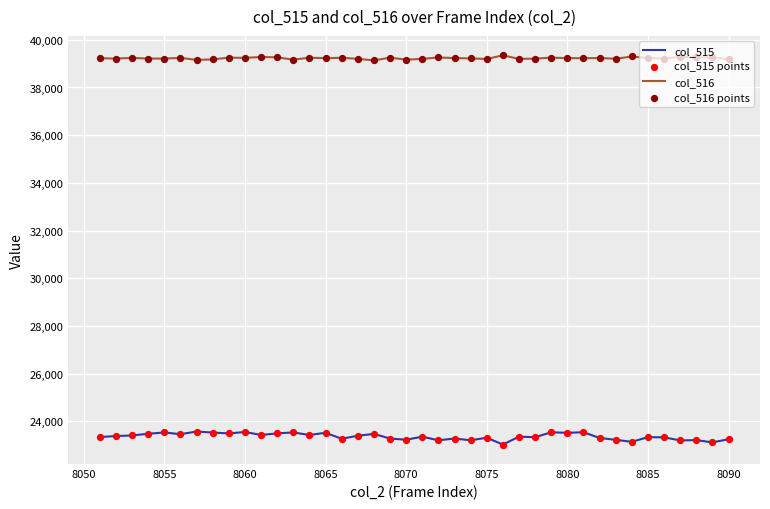

Which series has the largest range (max minus min)?

col_515